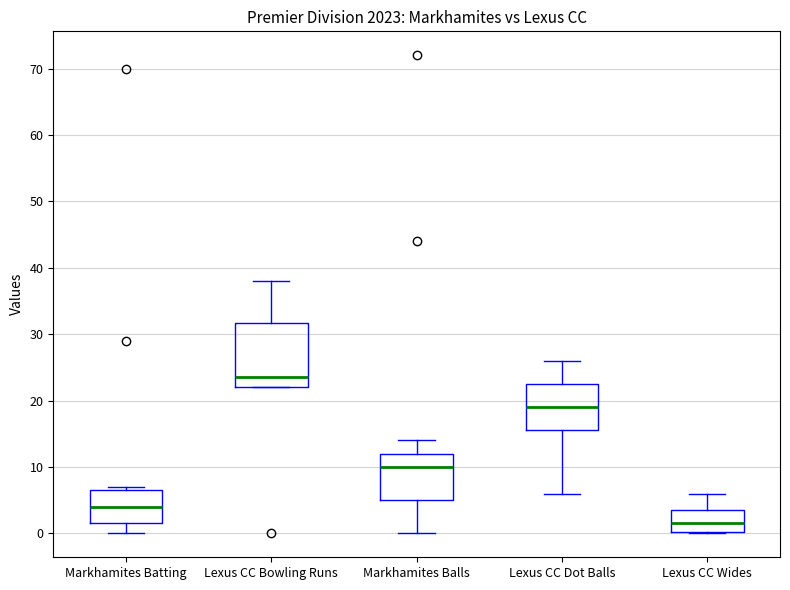

Reading left to right, read every box against the y-axis: the position of its median line, the range the box covers, and the ends of its whiskers. The values are not printed on the chart, so give them approximately, as read against the axis.

Markhamites Batting: median 4, box 2 to 7, whiskers 0 to 7 (just above the box's upper edge)
Lexus CC Bowling Runs: median 24, box 22 to 32, whiskers 22 to 38
Markhamites Balls: median 10, box 5 to 12, whiskers 0 to 14
Lexus CC Dot Balls: median 19, box 16 to 23, whiskers 6 to 26
Lexus CC Wides: median 2, box 0 to 4, whiskers 0 to 6